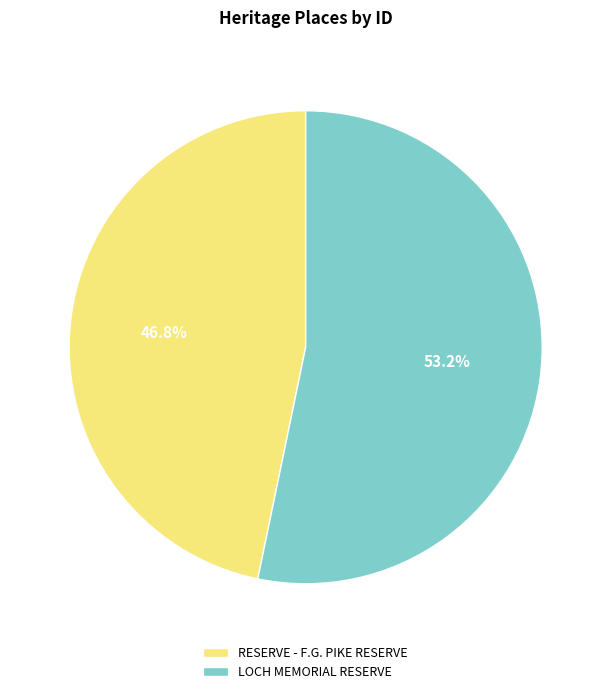

Which has a higher value, RESERVE - F.G. PIKE RESERVE or LOCH MEMORIAL RESERVE?

LOCH MEMORIAL RESERVE